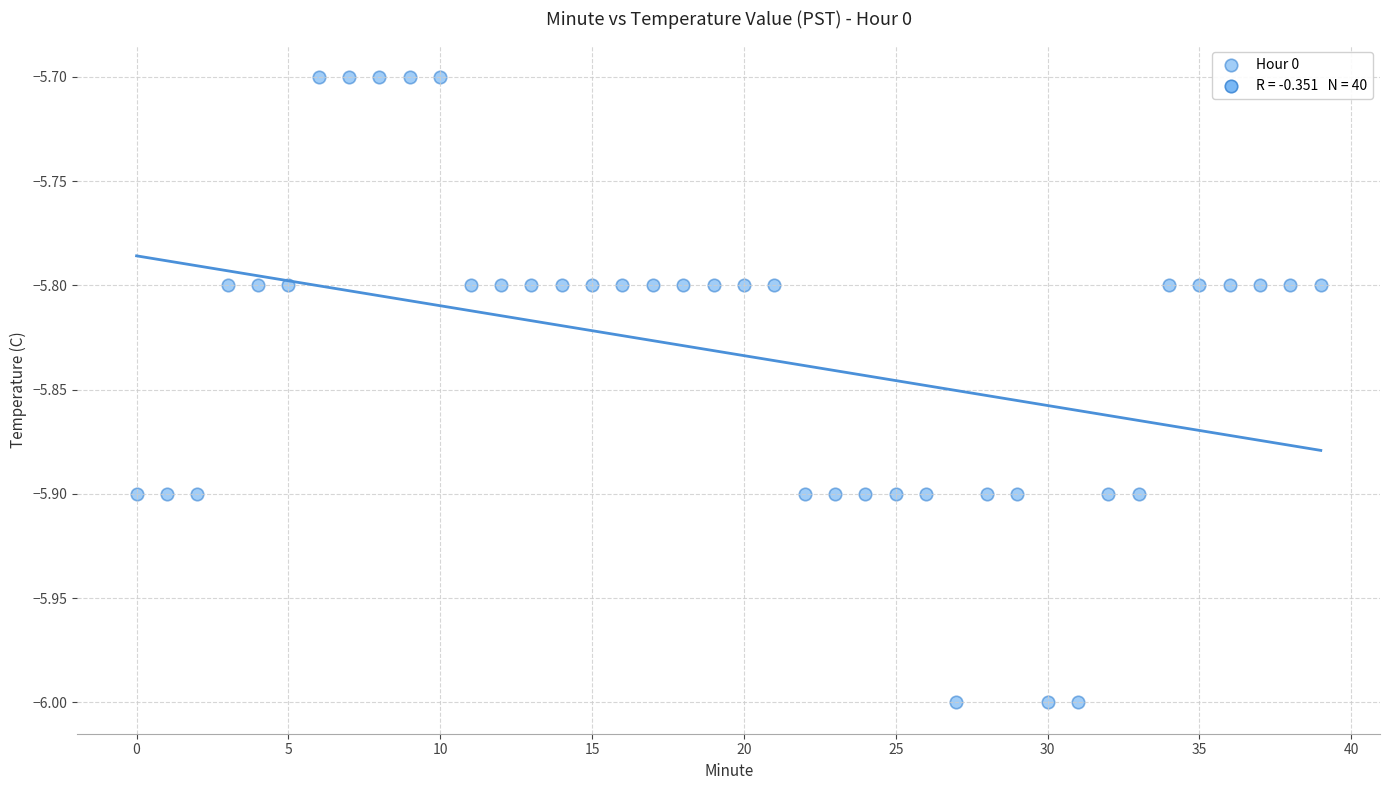

What is the range of Y values (max minus min)?

0.3